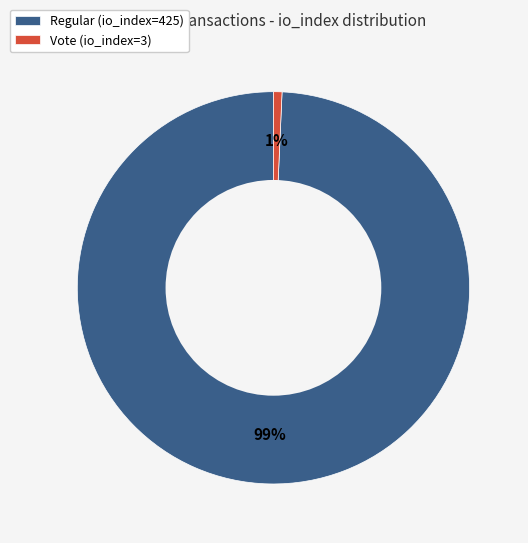

To the nearest percent, what is the combined percentage of Regular (io_index=425) and Vote (io_index=3)?

100%